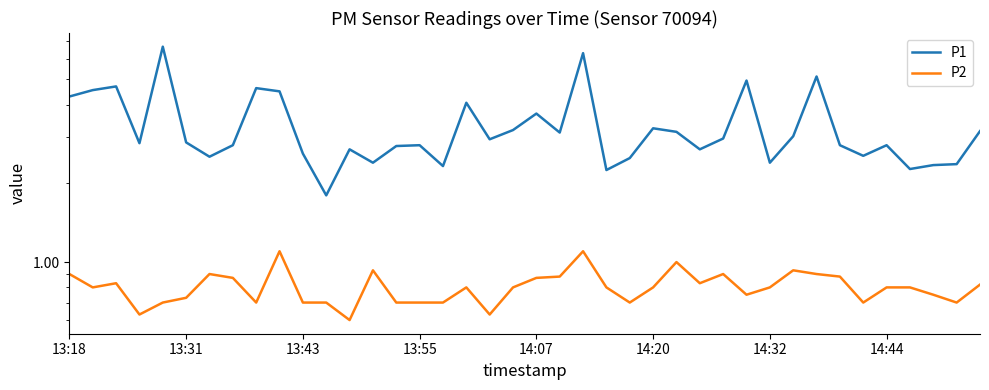

How many interior local valleys does the P2 series have?

10